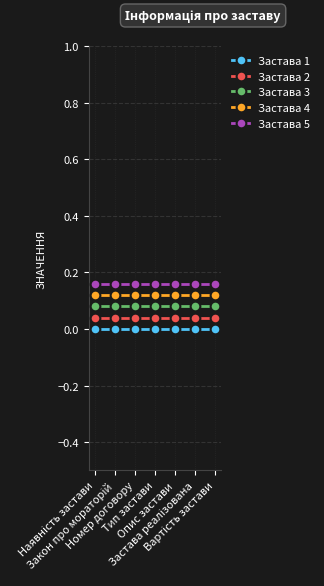

True or false: Застава 2 and Застава 5 intersect in this chart.

False